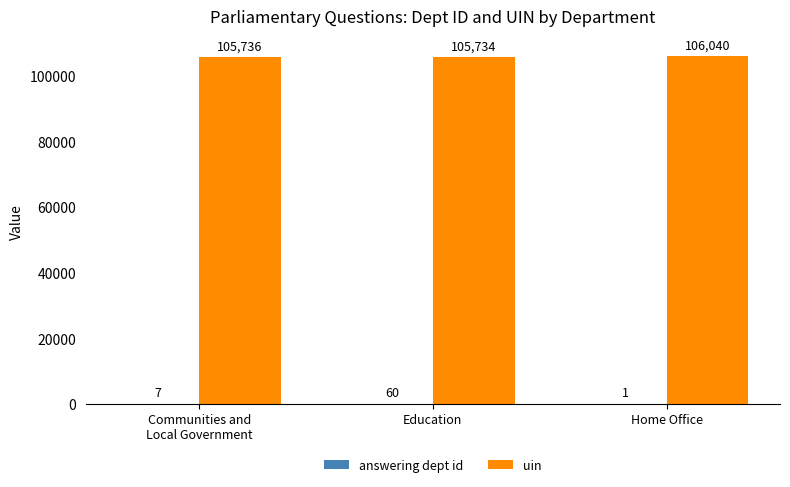

Is it true that uin equals 105734 at Education?

True